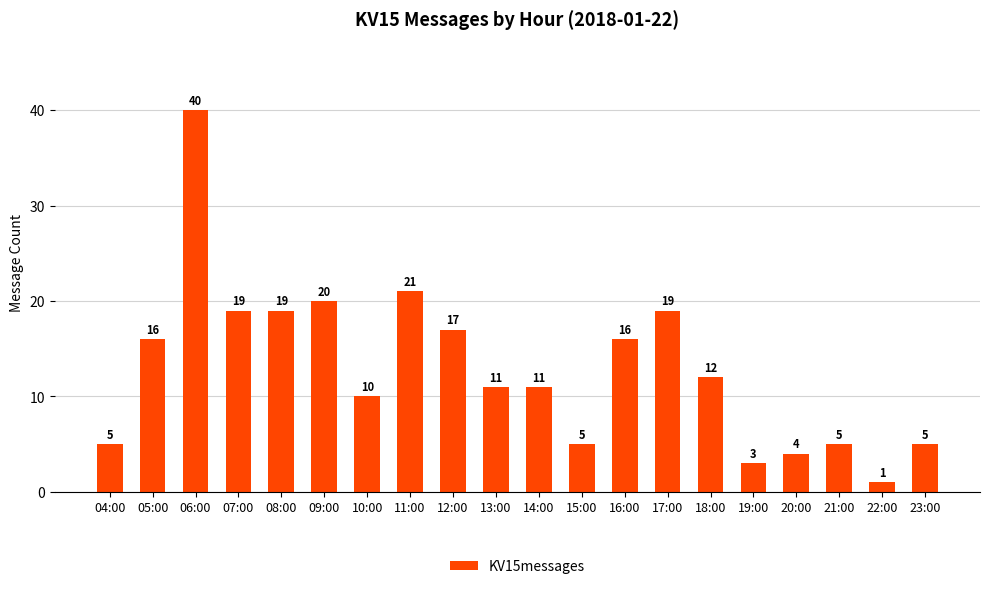

True or false: the data shows 7 at 12:00.

False